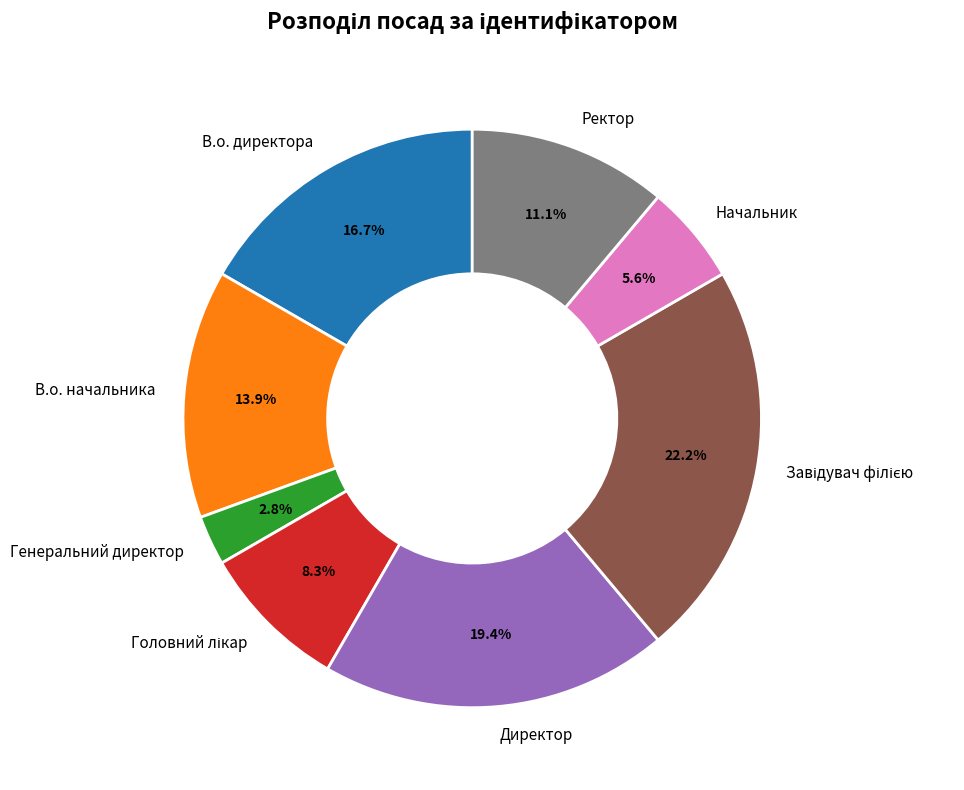

Is there a majority slice in this chart?

No